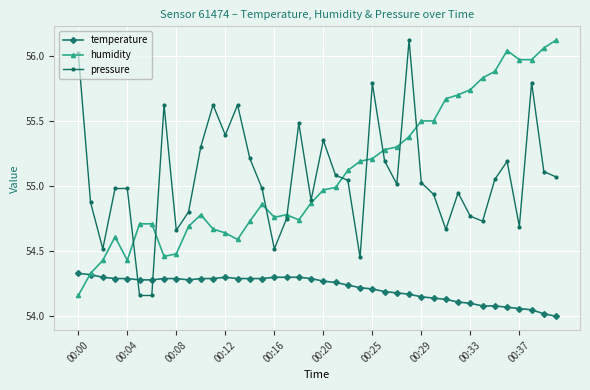

True or false: humidity has more than 0 points higher than both neighbors.

True